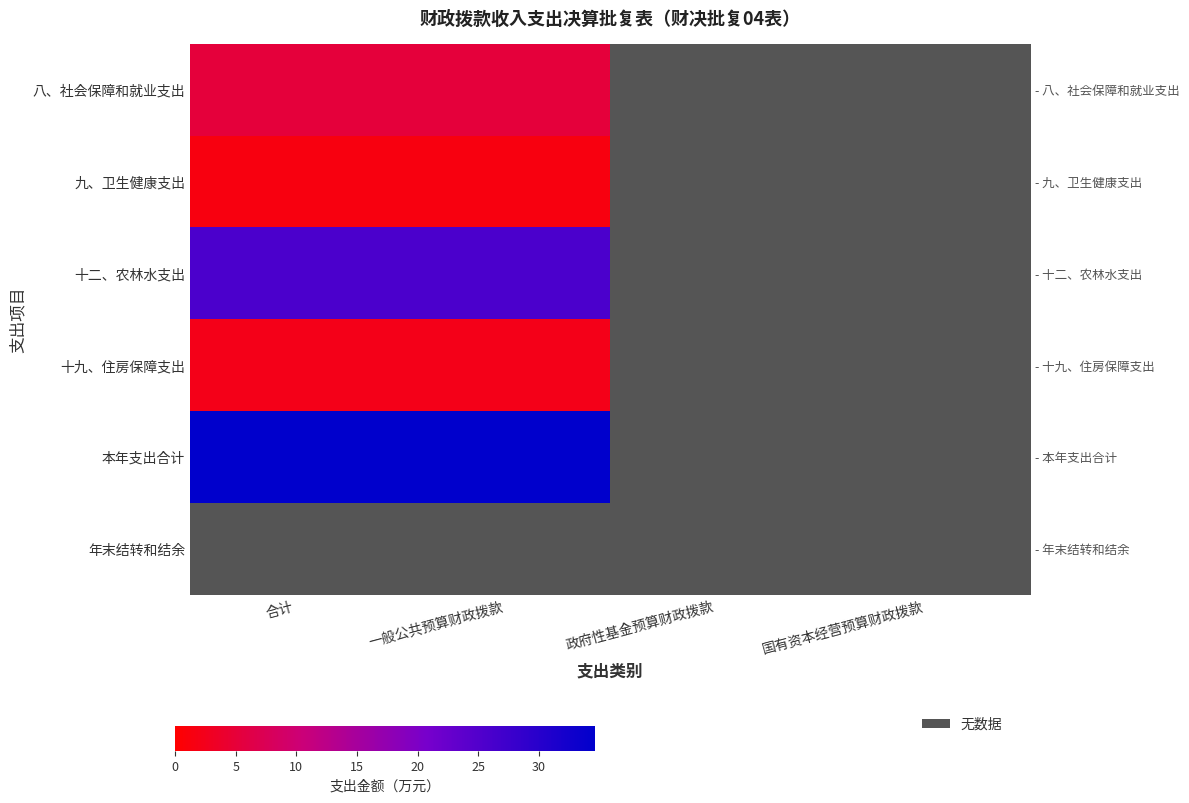

What is the smallest value displayed?

1.4